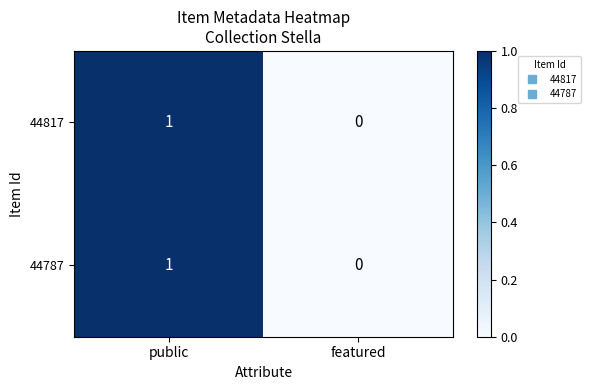

How many positive values does the 44787 series have?

1